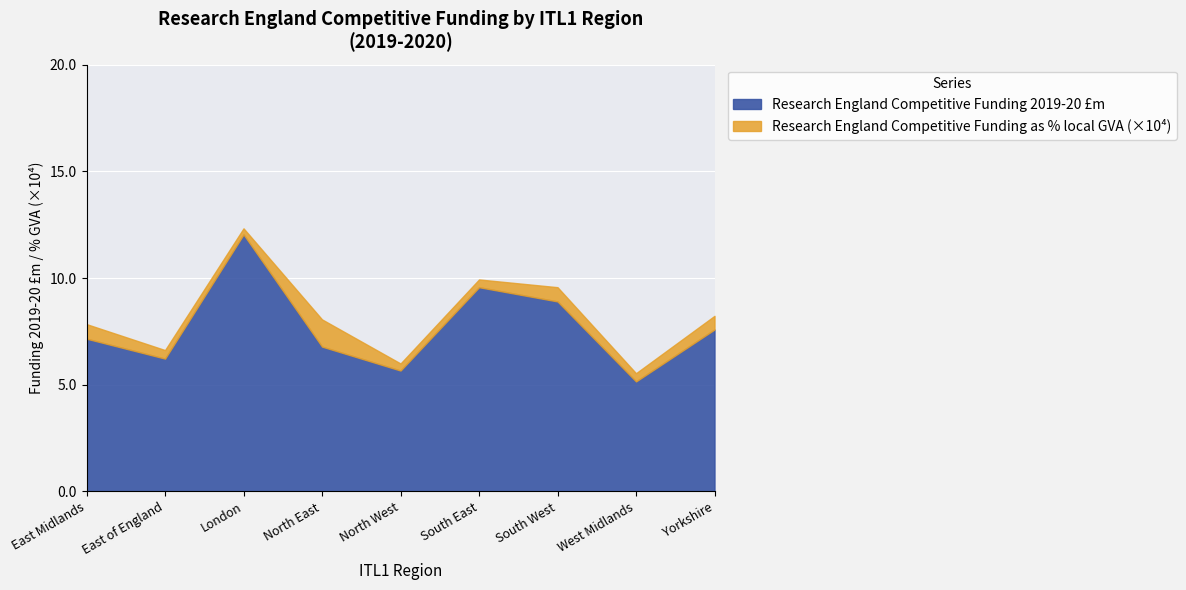

What is the value of the Research England Competitive Funding 2019-20 £m point at the 6th from the left?

9.6